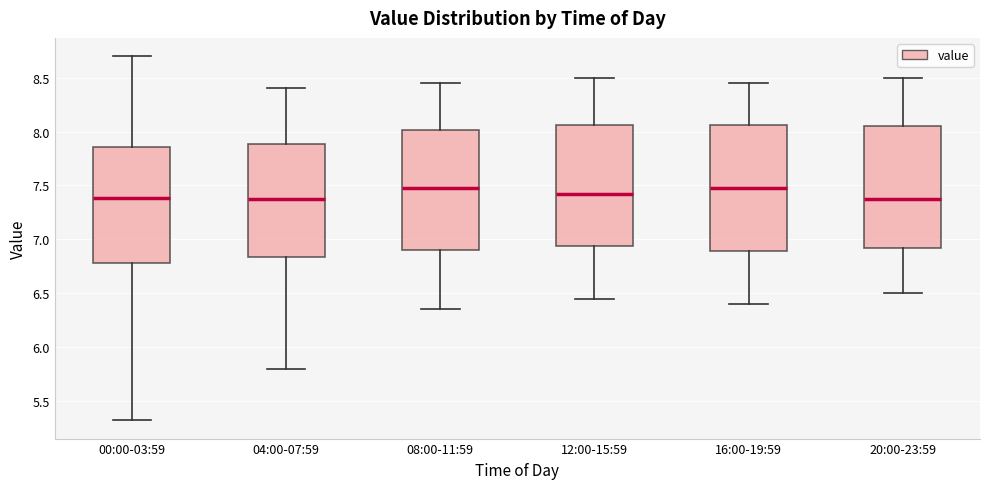

Reading left to right, read every box against the y-axis: the position of its median line, the range the box covers, and the ends of its whiskers. The values are not printed on the chart, so give them approximately, as read against the axis.

00:00-03:59: median 7.40, box 6.80 to 7.85, whiskers 5.30 to 8.70
04:00-07:59: median 7.40, box 6.85 to 7.90, whiskers 5.80 to 8.40
08:00-11:59: median 7.50, box 6.90 to 8.00, whiskers 6.35 to 8.45
12:00-15:59: median 7.45, box 6.95 to 8.05, whiskers 6.45 to 8.50
16:00-19:59: median 7.50, box 6.90 to 8.05, whiskers 6.40 to 8.45
20:00-23:59: median 7.40, box 6.90 to 8.05, whiskers 6.50 to 8.50